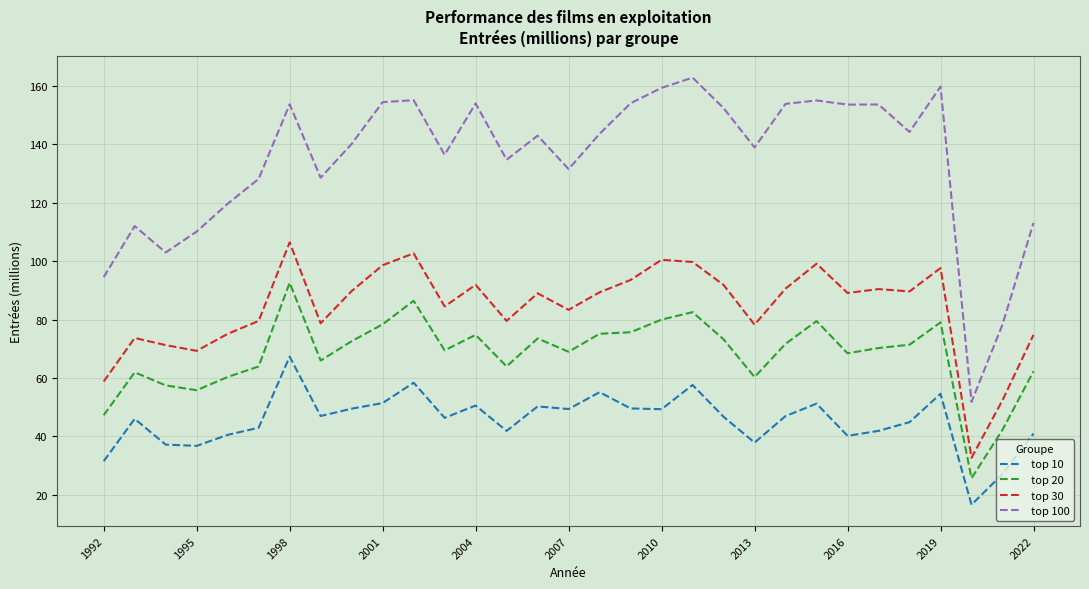

What is the difference between the maximum and minimum values in the top 20 series?

67.0